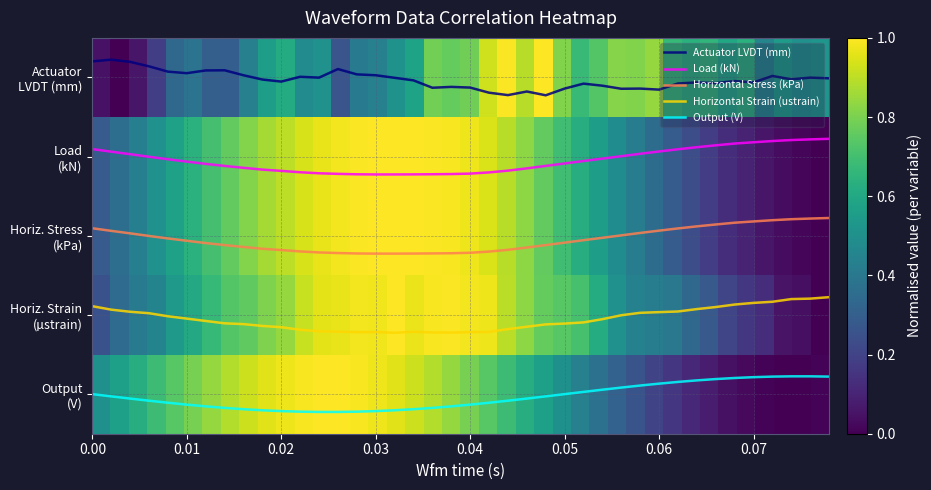

Count the number of categories in the chart.

40